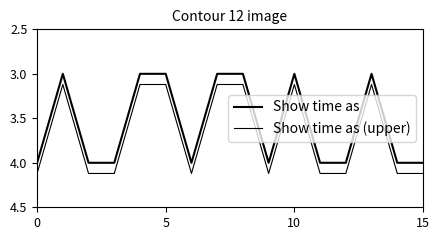

Is this an area chart (filled region under the line)?

No